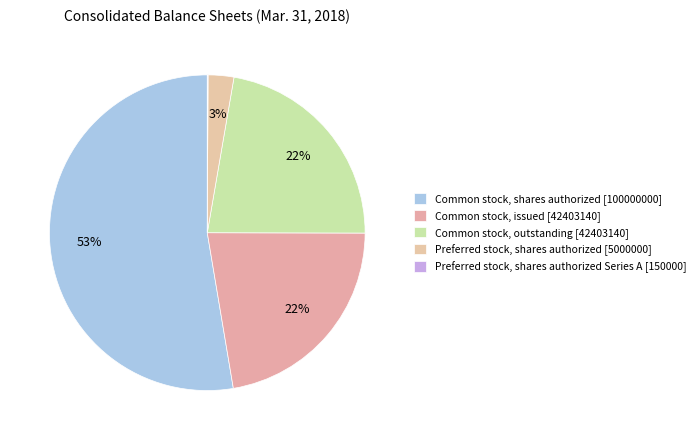

Which slice is the largest?

Common stock, shares authorized [100000000]